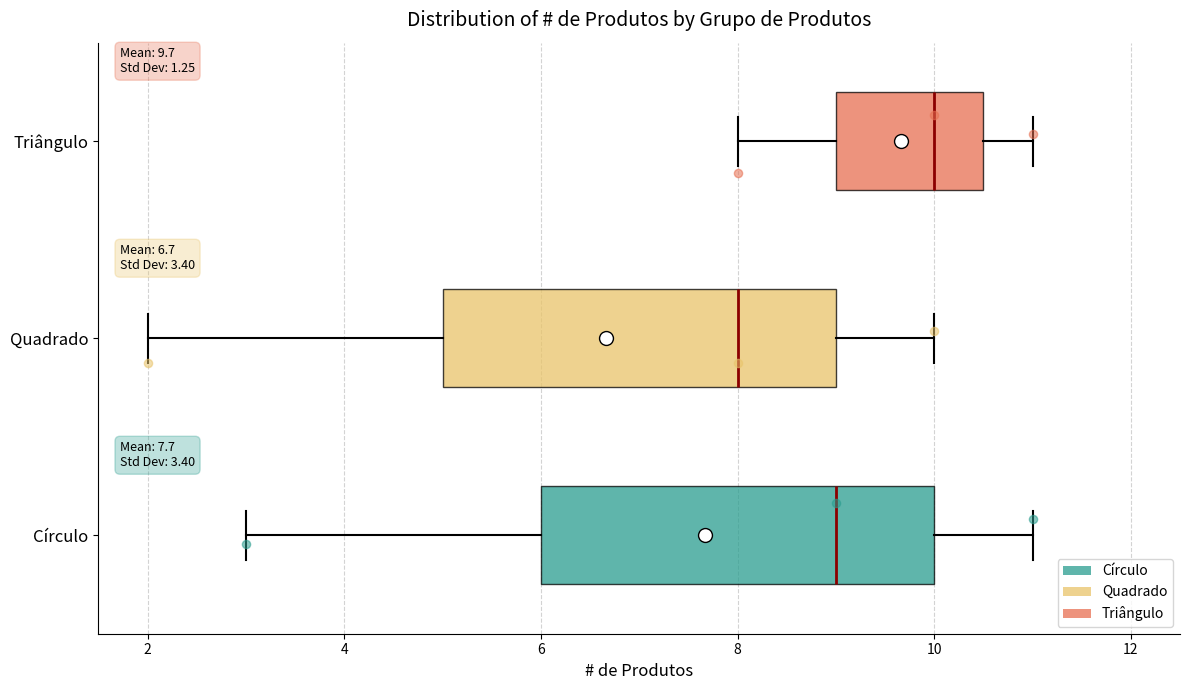

Which box's median line is the furthest to the left?

Quadrado